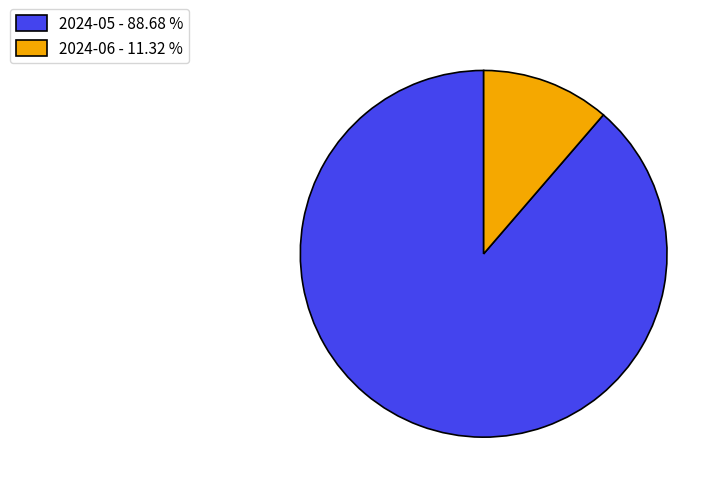

Does any single category account for the majority?

Yes